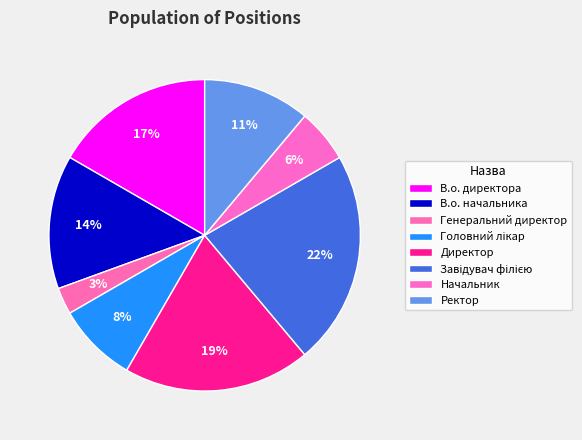

To the nearest percent, what is the average slice percentage?

12%